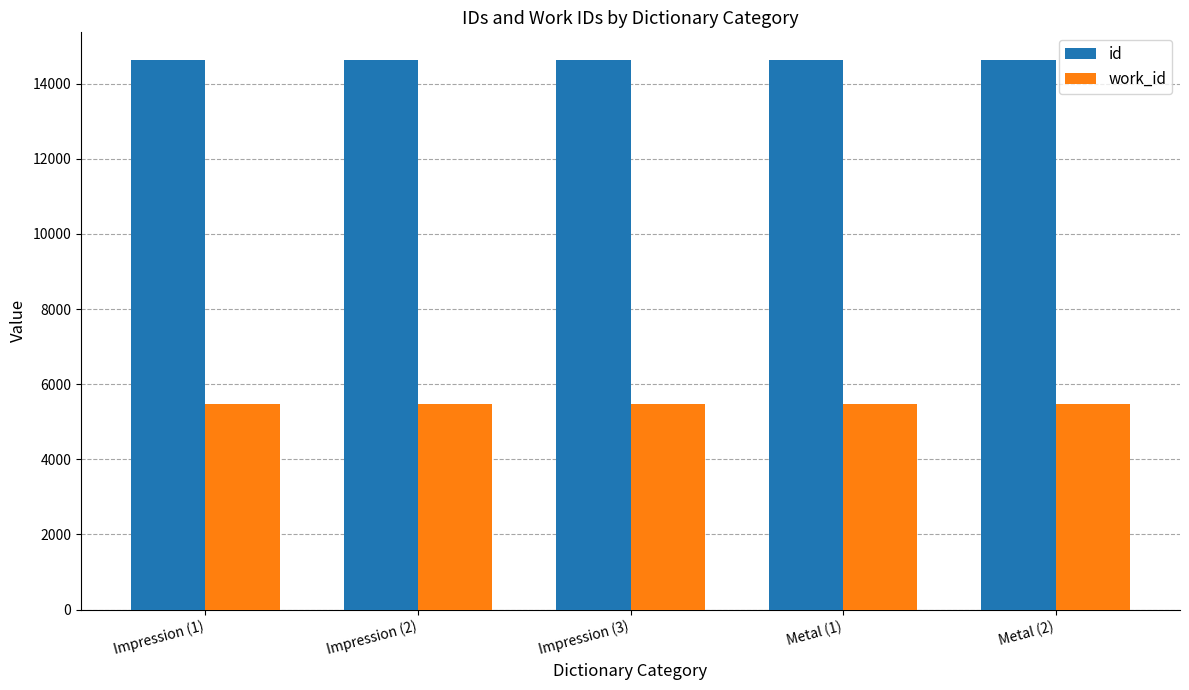

What is the highest value of the work_id series?

5473